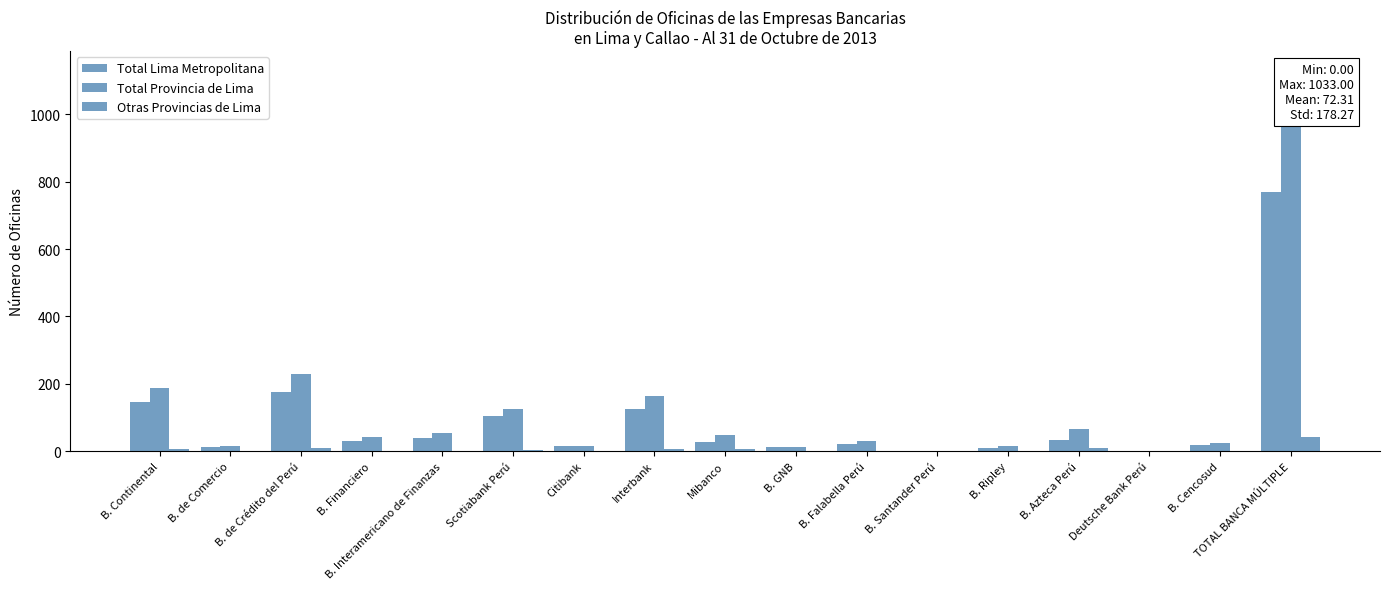

What is the approximate value of Total Lima Metropolitana at Interbank, to the nearest 10?

120